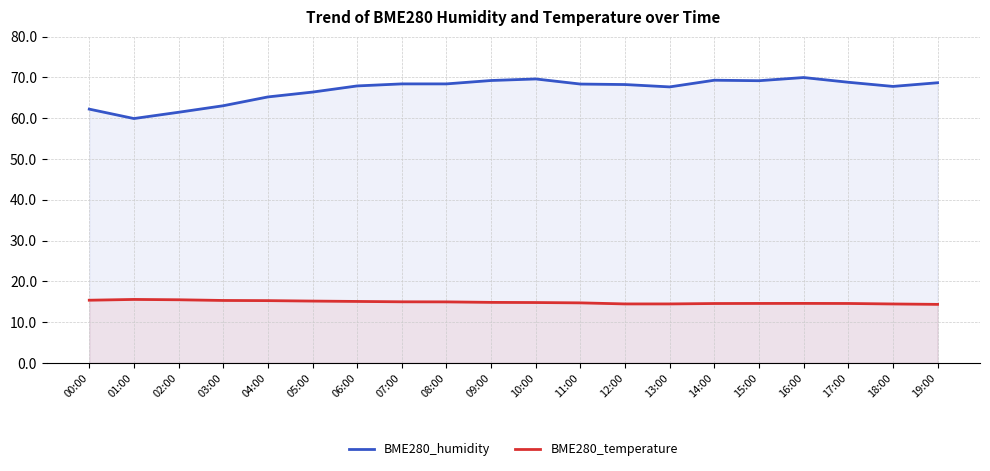

What is the sum of the BME280_temperature values at 18:00 and 09:00?

29.3